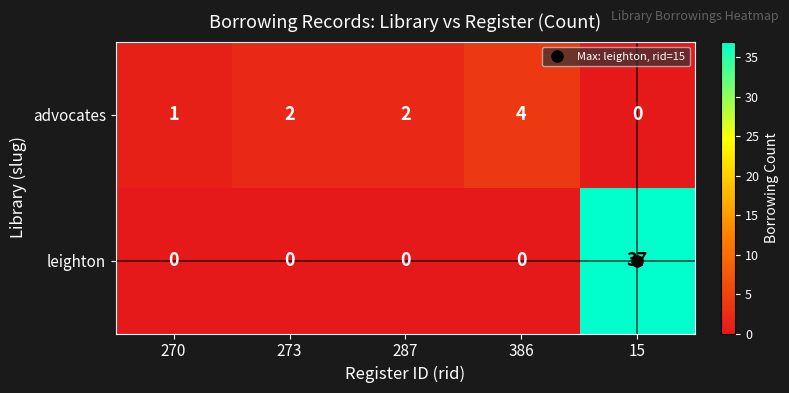

True or false: leighton has a value of -15 at 287.

False